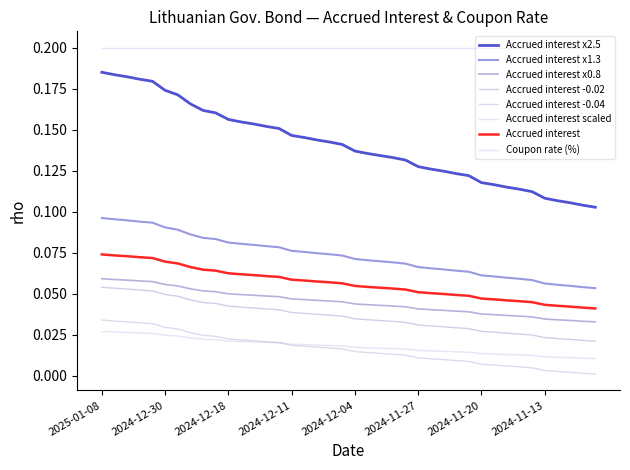

Which label corresponds to the largest value in the chart?

2025-01-08